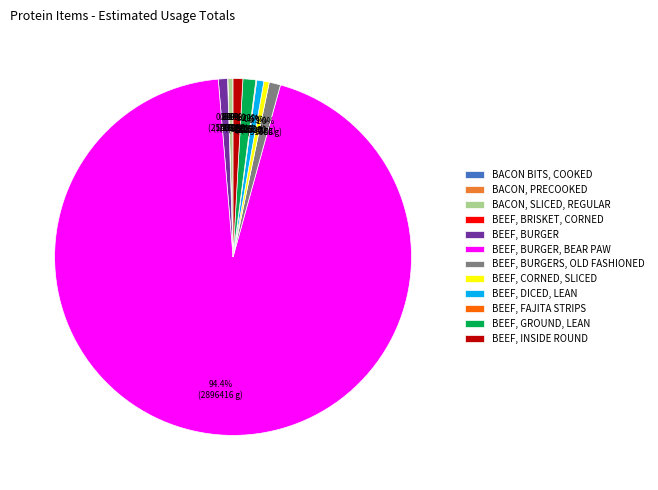

Do BEEF, INSIDE ROUND and BEEF, DICED, LEAN together represent more than half of the pie?

No